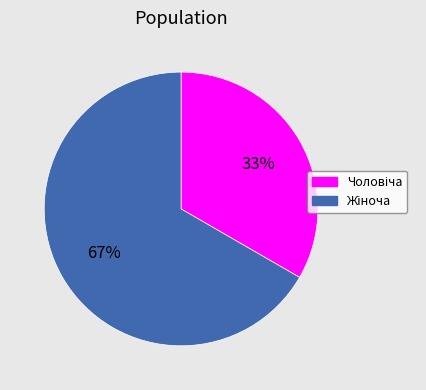

To the nearest percent, what is the average slice percentage?

50%